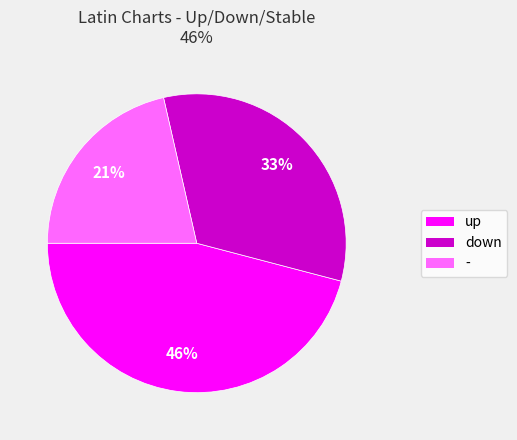

How many segments does this pie chart have?

3